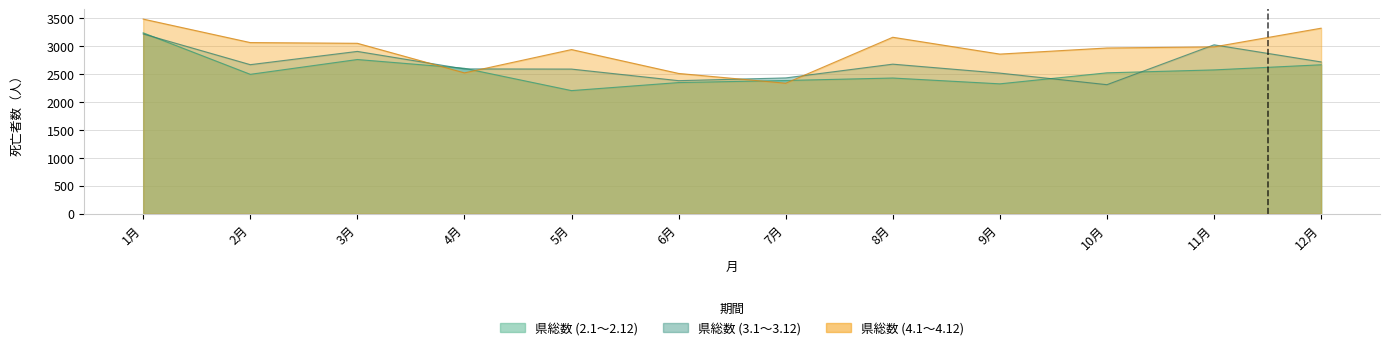

How many values in the 県総数 (3.1～3.12) series are below 2667?

6